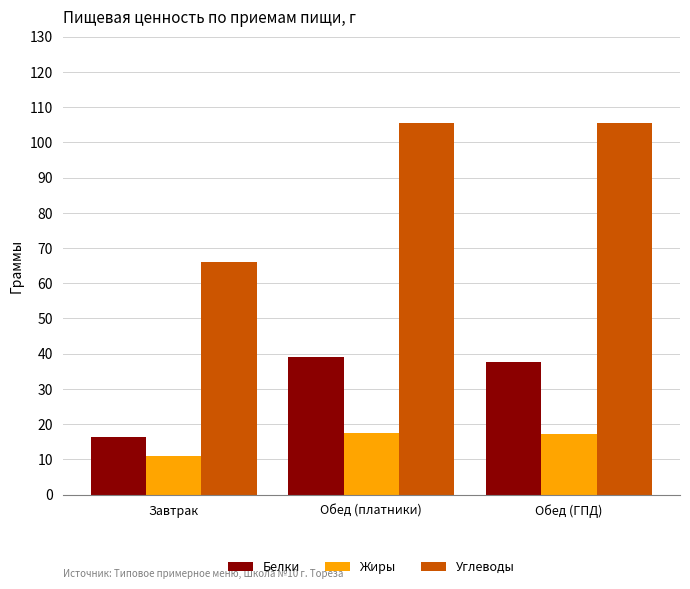

Is it true that Углеводы equals 105.5 at Обед (ГПД)?

True